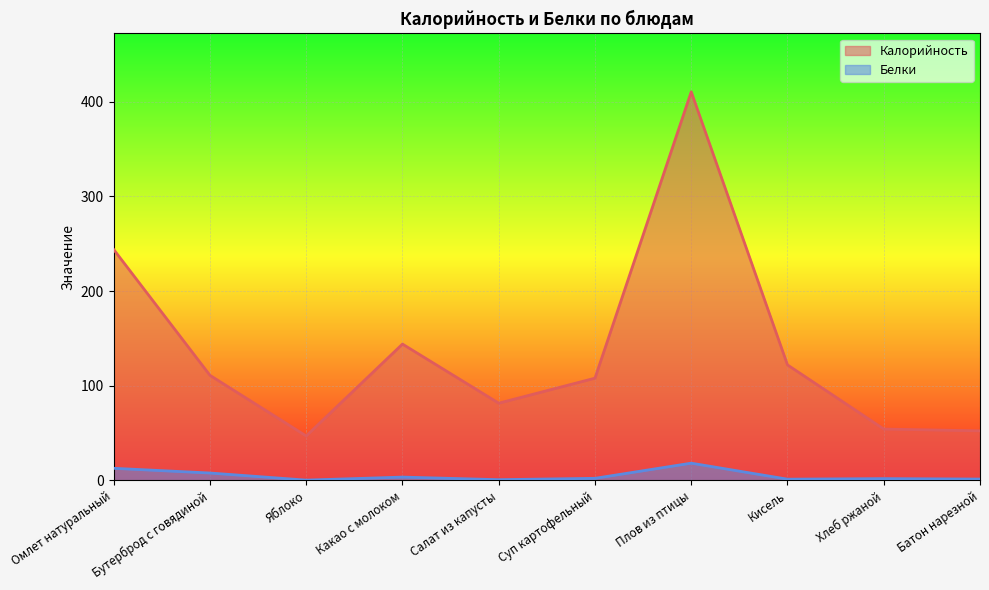

Which has a higher value, Яблоко or Плов из птицы?

Плов из птицы